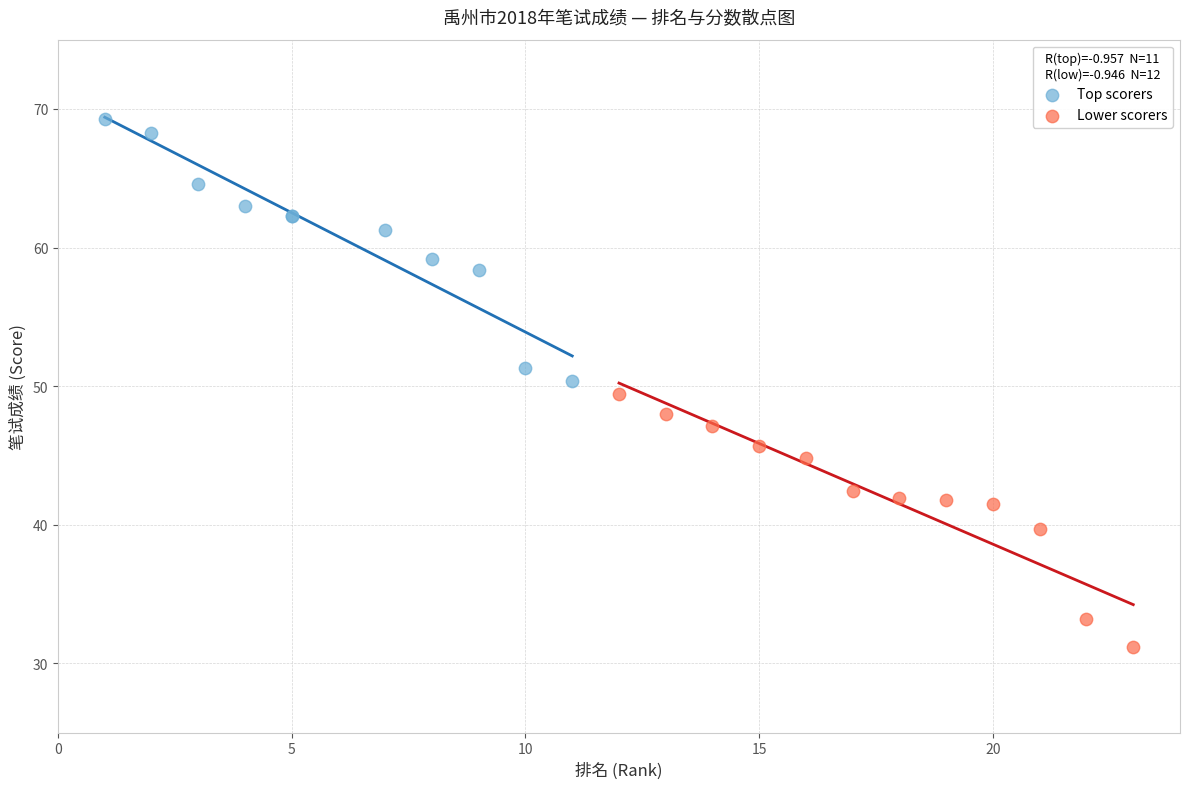

Which series reaches the minimum Y coordinate?

Lower scorers